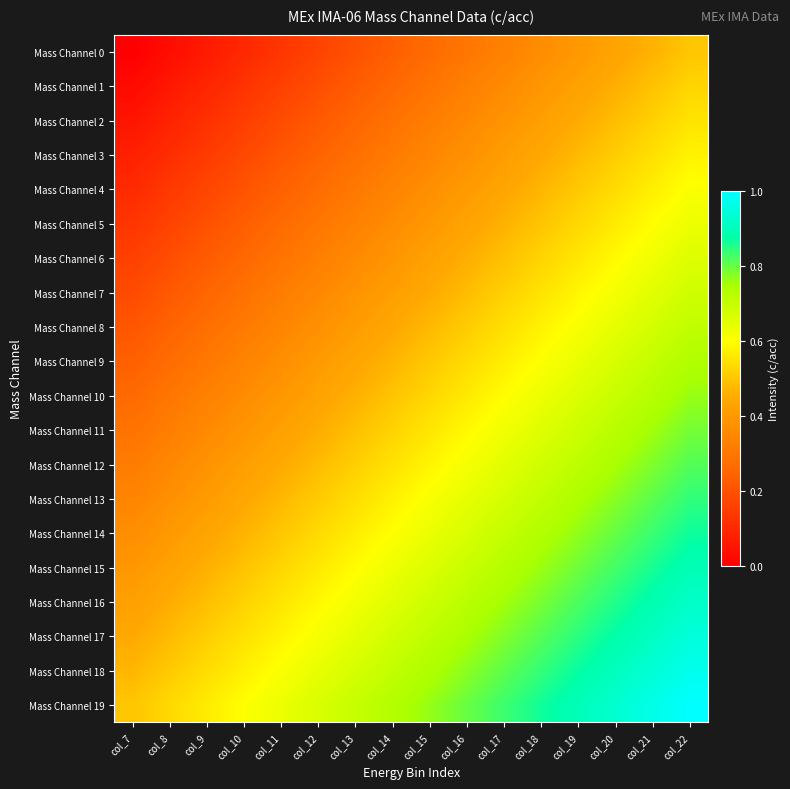

Between col_18 and col_12, which is larger?

col_18